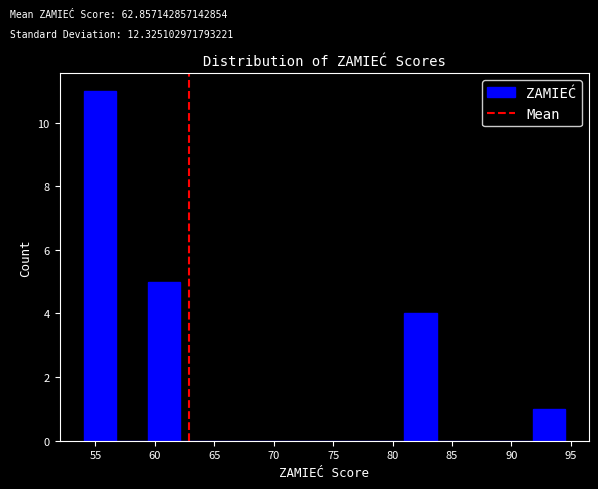

What is the height of the bar covering 81.0 to 83.7 on the x-axis? Neither the bar edges nor the heights are printed on the chart, so give them approximately, as read against the axes.

4